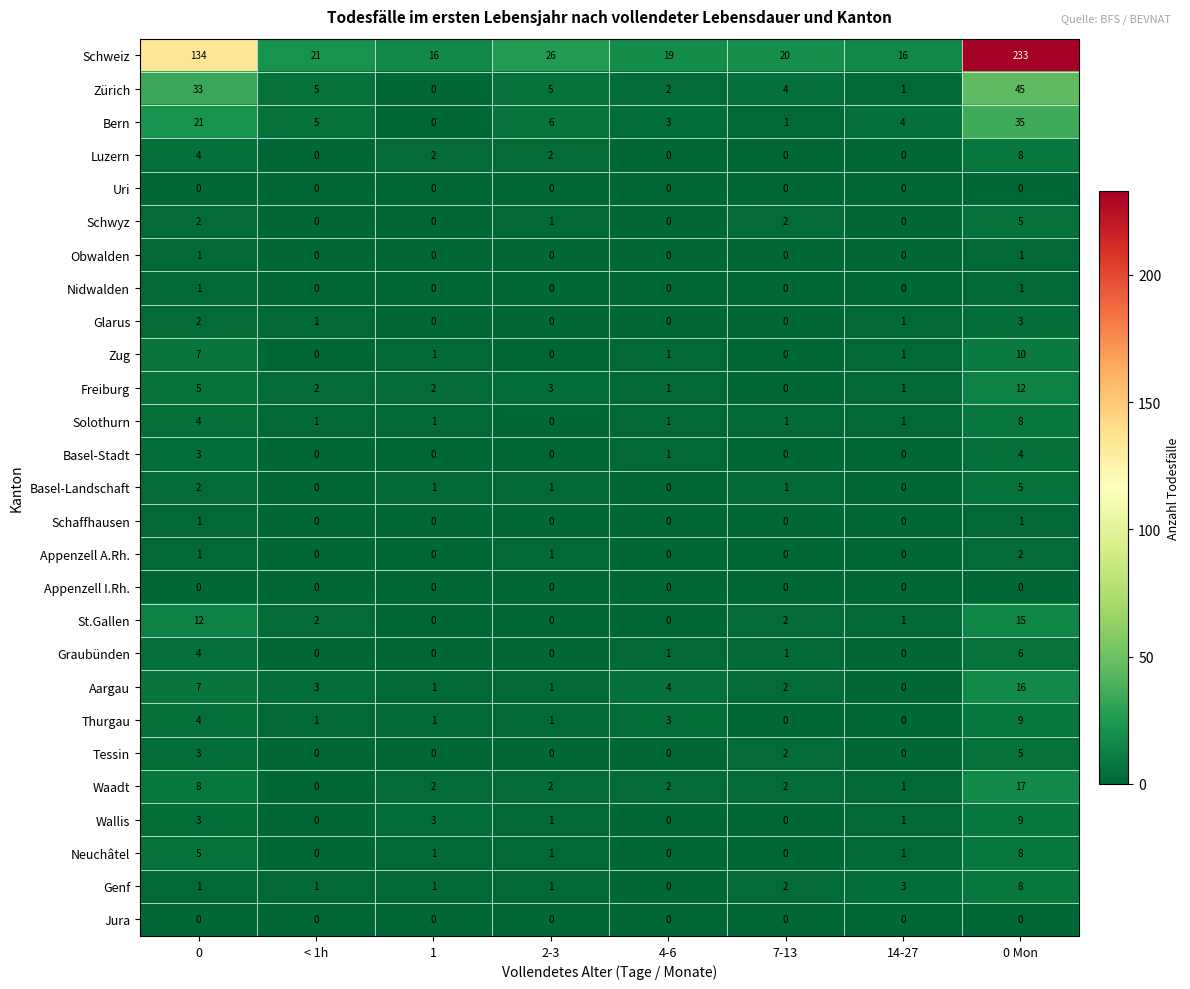

What is the total value across all series at 7-13?

40